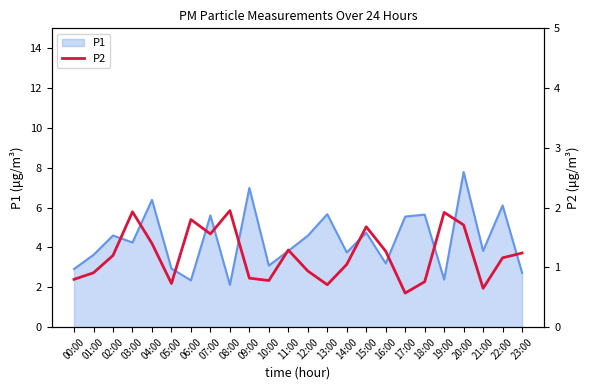

List the labels in order of value, smallest first.

17:00, 21:00, 13:00, 05:00, 18:00, 10:00, 00:00, 09:00, 01:00, 12:00, 14:00, 22:00, 02:00, 23:00, 16:00, 11:00, 04:00, 07:00, 15:00, 20:00, 06:00, 19:00, 03:00, 08:00